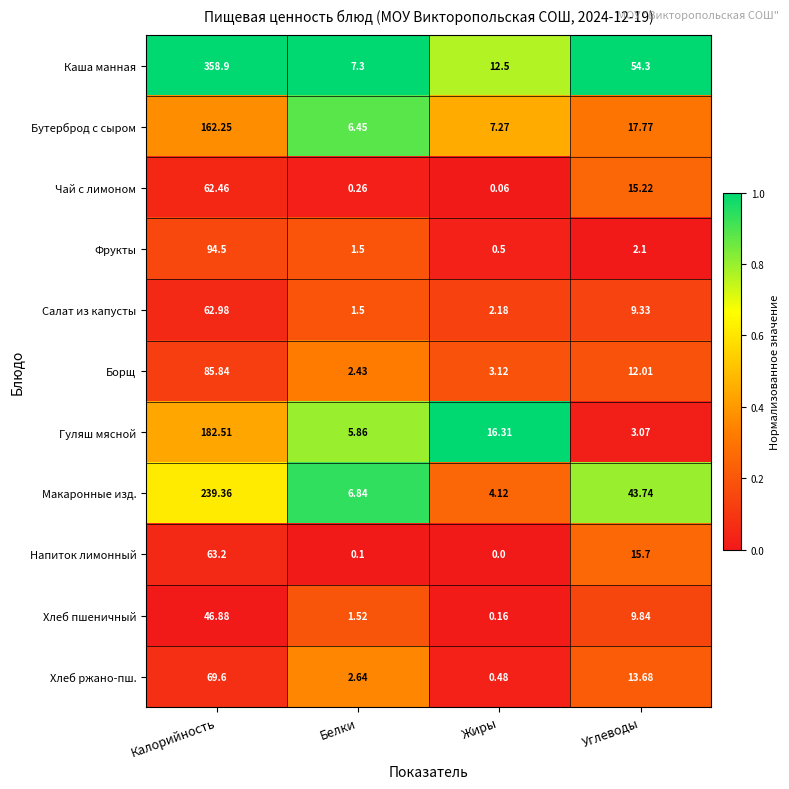

Rank the series by their maximum value, from lowest to highest.

Хлеб пшеничный, Чай с лимоном, Салат из капусты, Напиток лимонный, Хлеб ржано-пш., Борщ, Фрукты, Бутерброд с сыром, Гуляш мясной, Макаронные изд., Каша манная